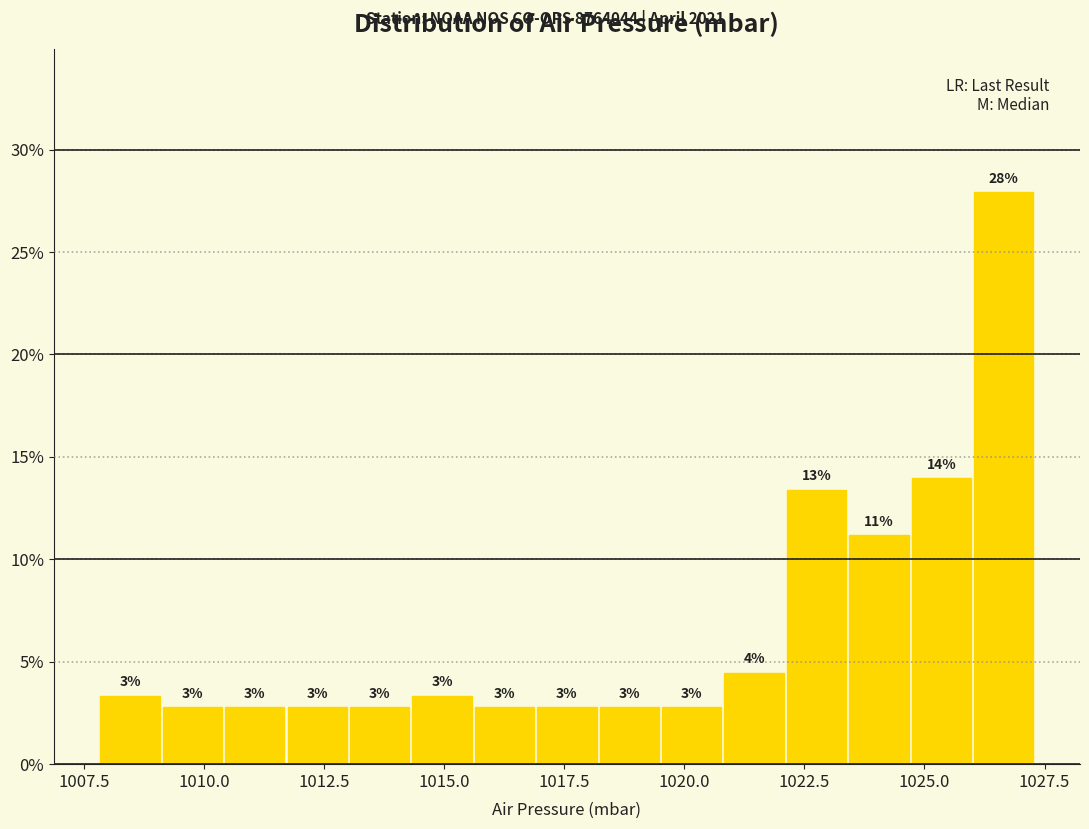

Read against the x-axis, roughly where is the centre of the tallest bar?

1026.5